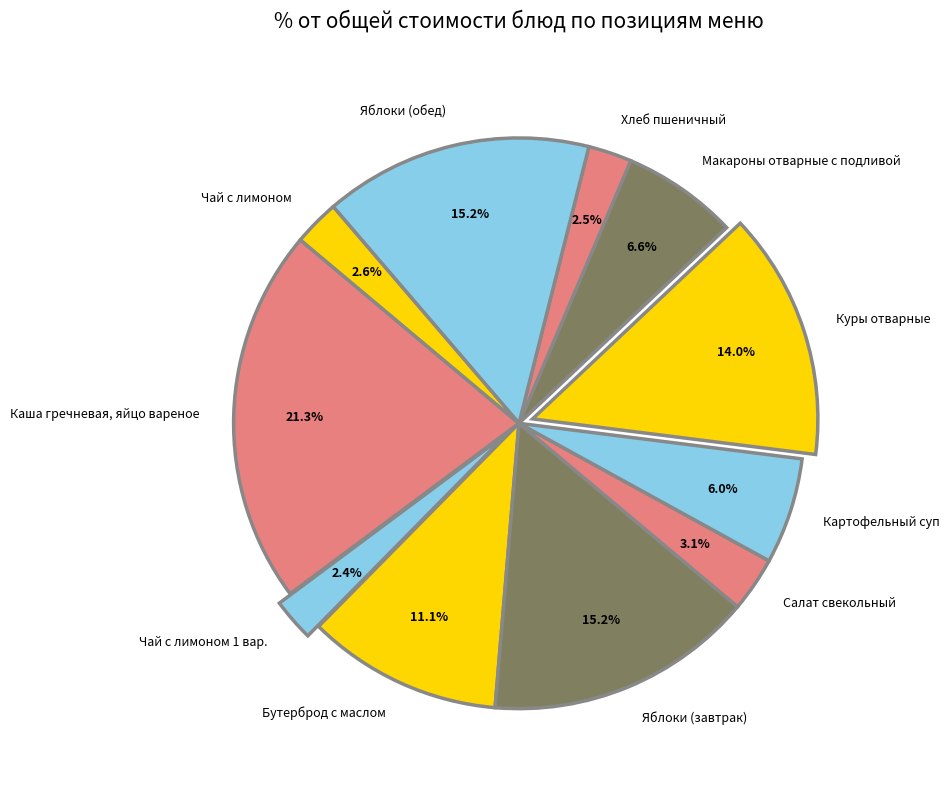

What percentage is the Яблоки (обед) slice, to the nearest percent?

15%